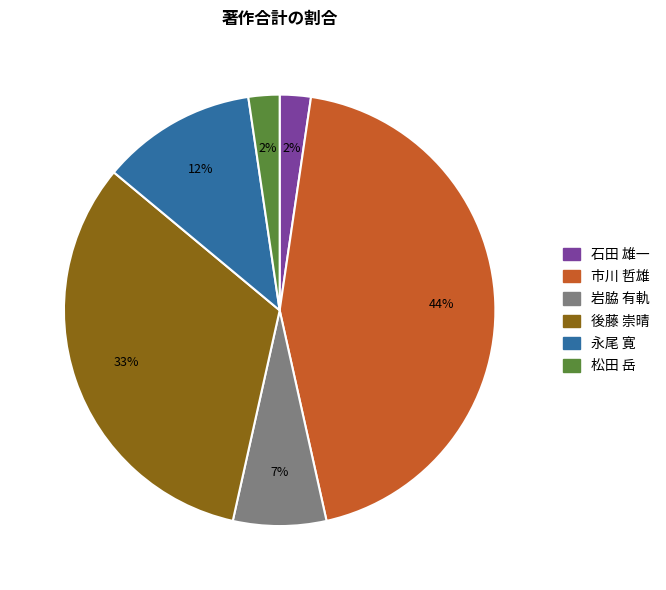

Is there a majority slice in this chart?

No